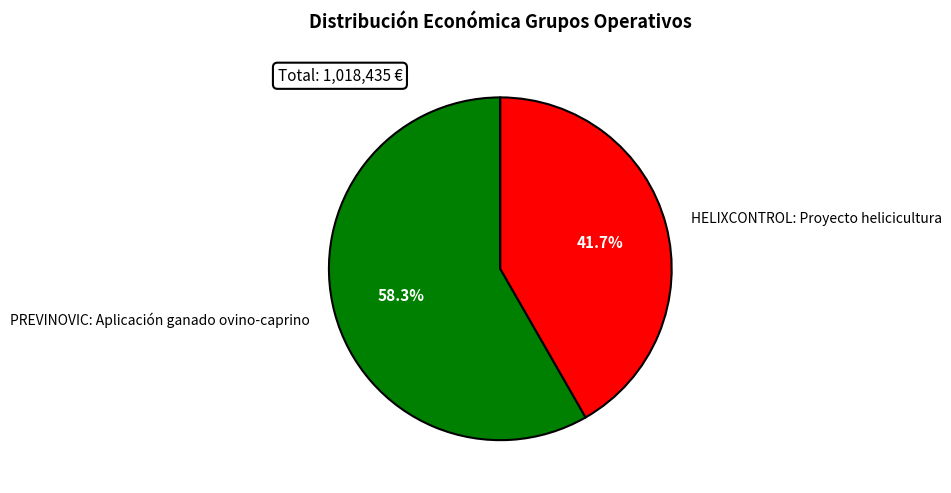

The HELIXCONTROL: Proyecto helicicultura slice represents 51% of the pie. True or false?

False